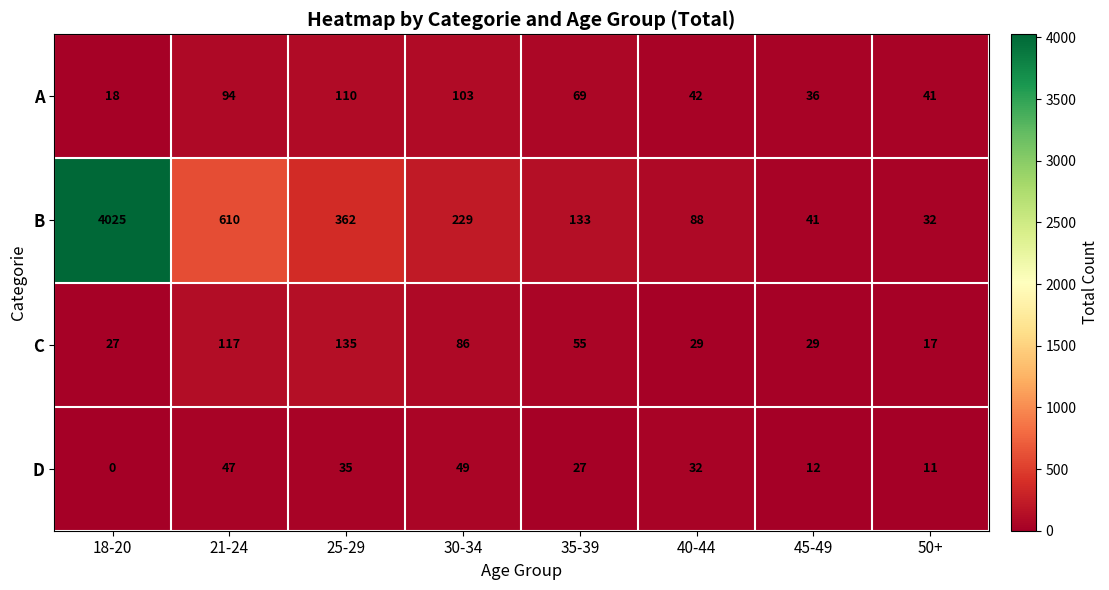

What is the spread (max minus min) of values at 21-24?

563